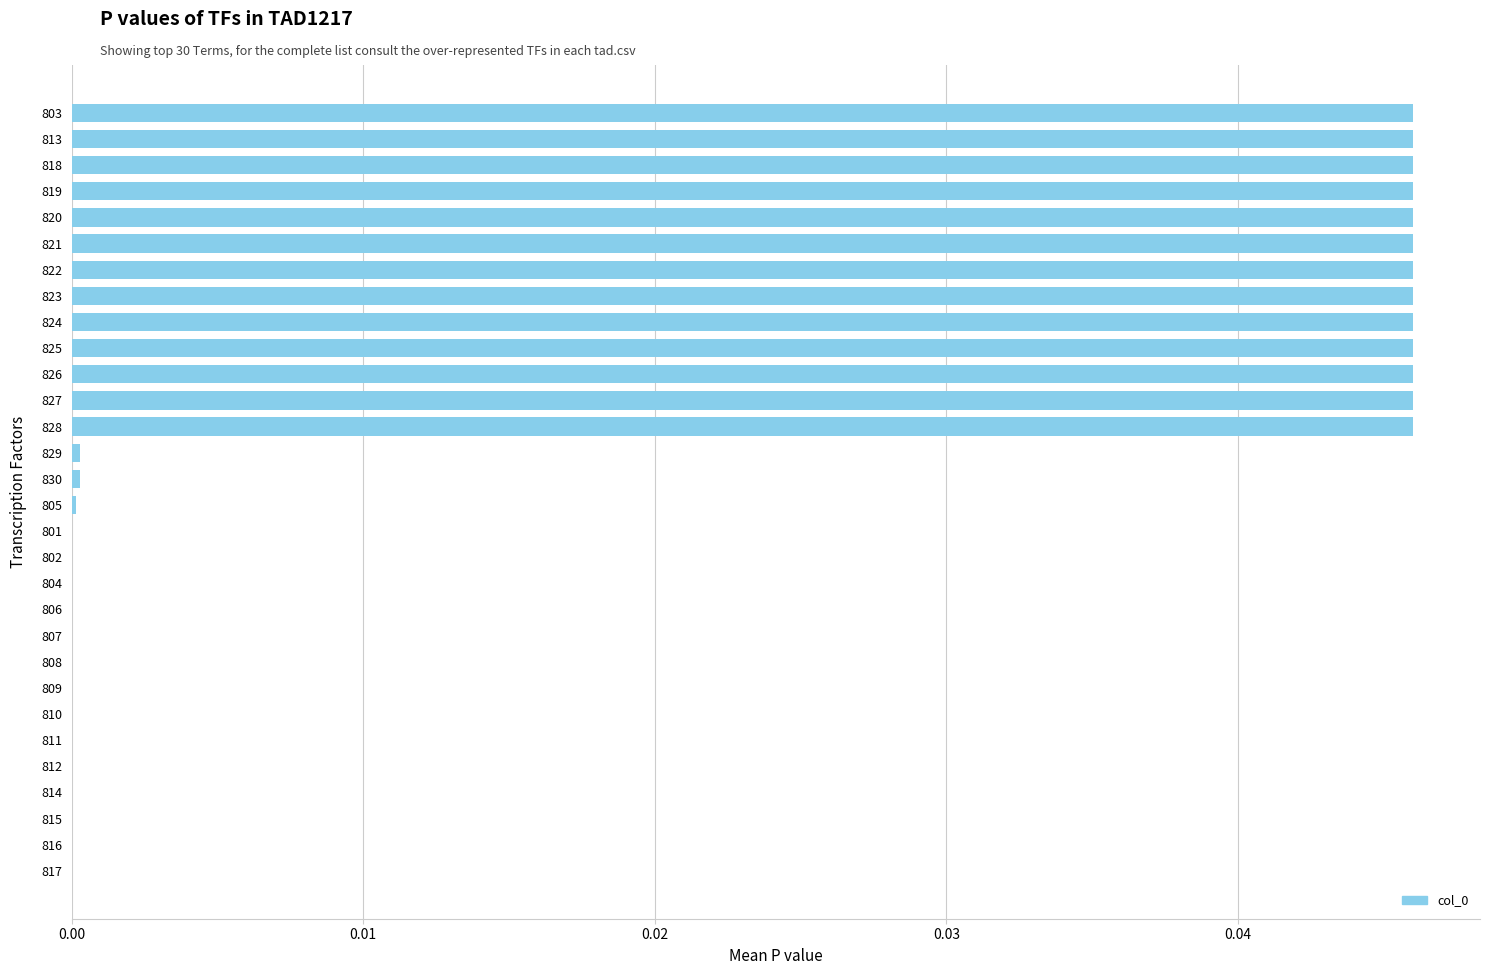

Which has a higher value, 826 or 807?

826